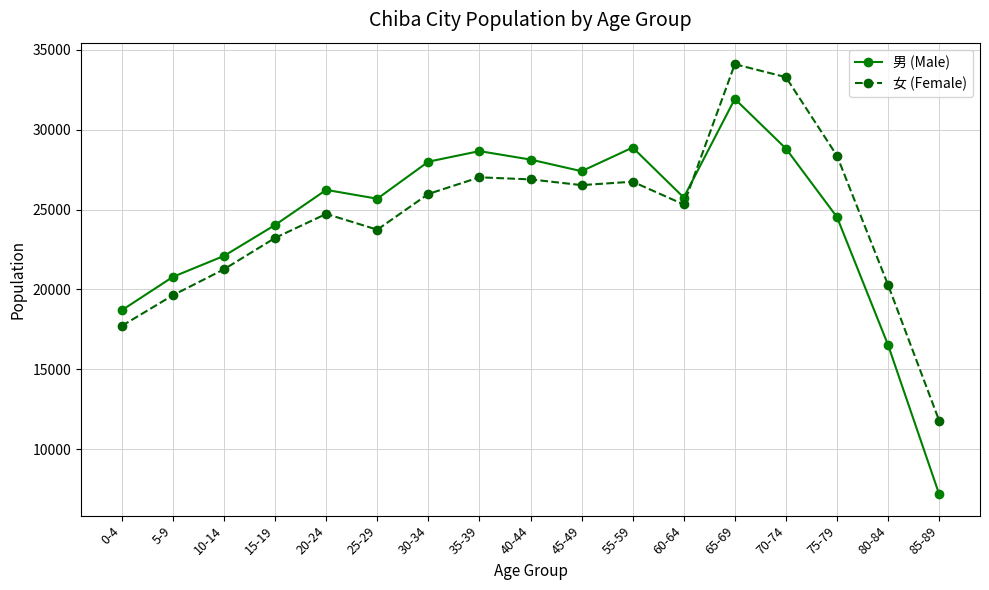

What is the label of the 17th point from the left?

85-89